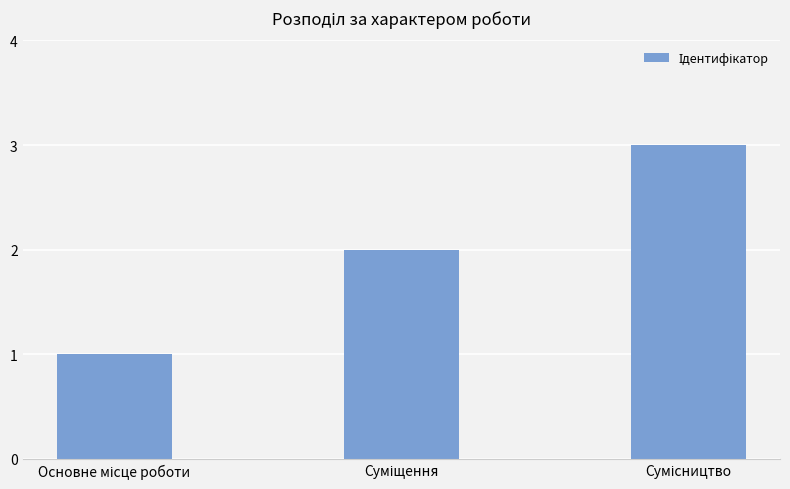

What is the smallest value displayed?

1